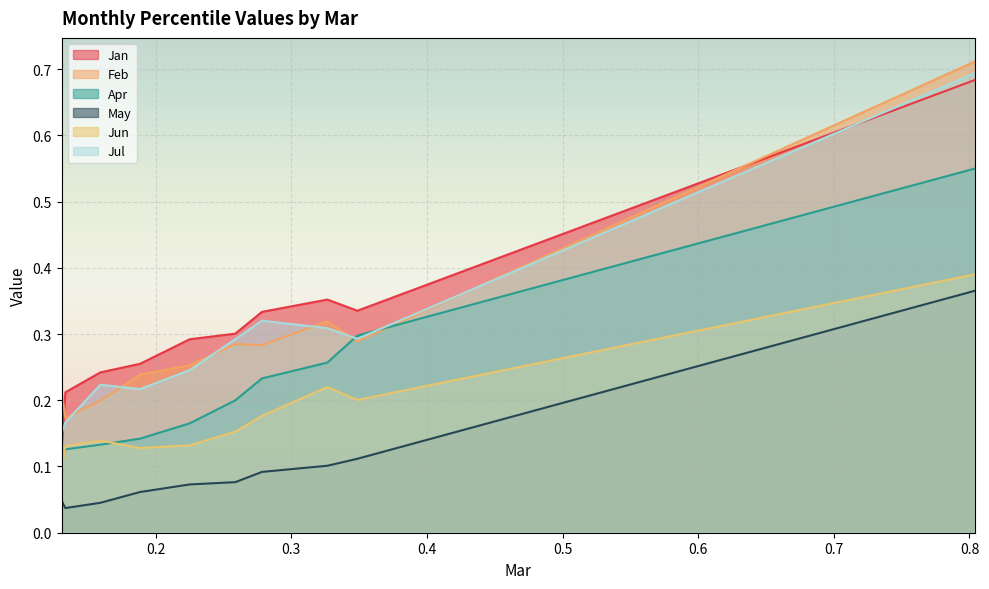

What is the difference between the second highest and minimum values in the Jun series?

0.1